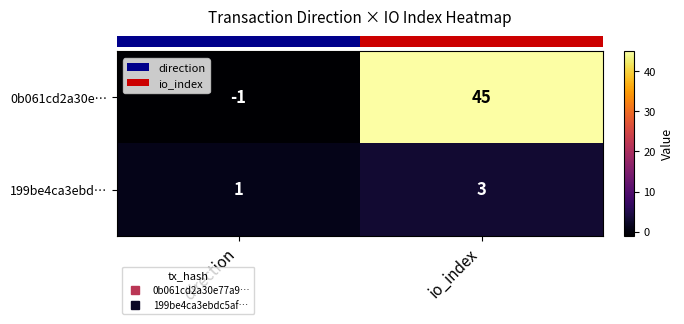

Reading left to right, transcribe all the data shown in this chart.

0b061cd2a30e…: direction=-1	io_index=45
199be4ca3ebd…: direction=1	io_index=3